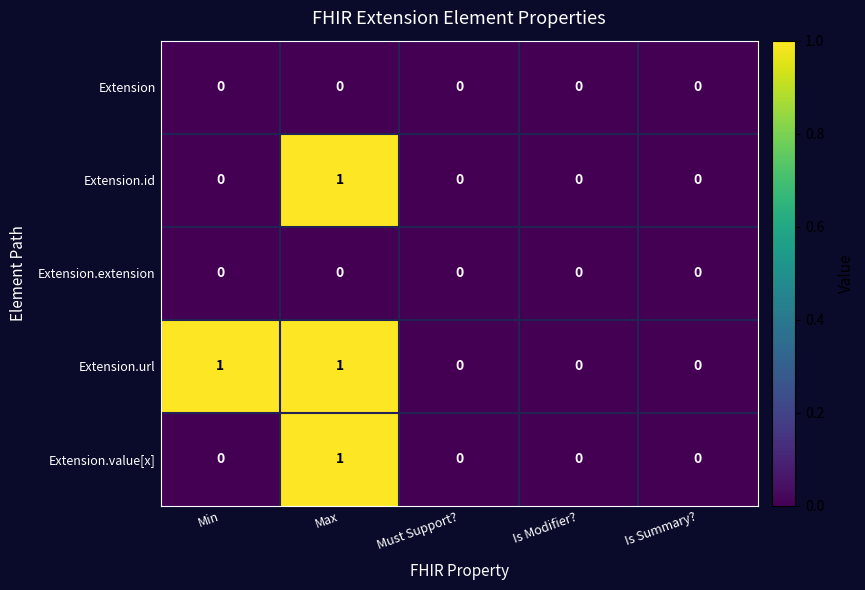

Which series has the largest total across all categories?

Extension.url